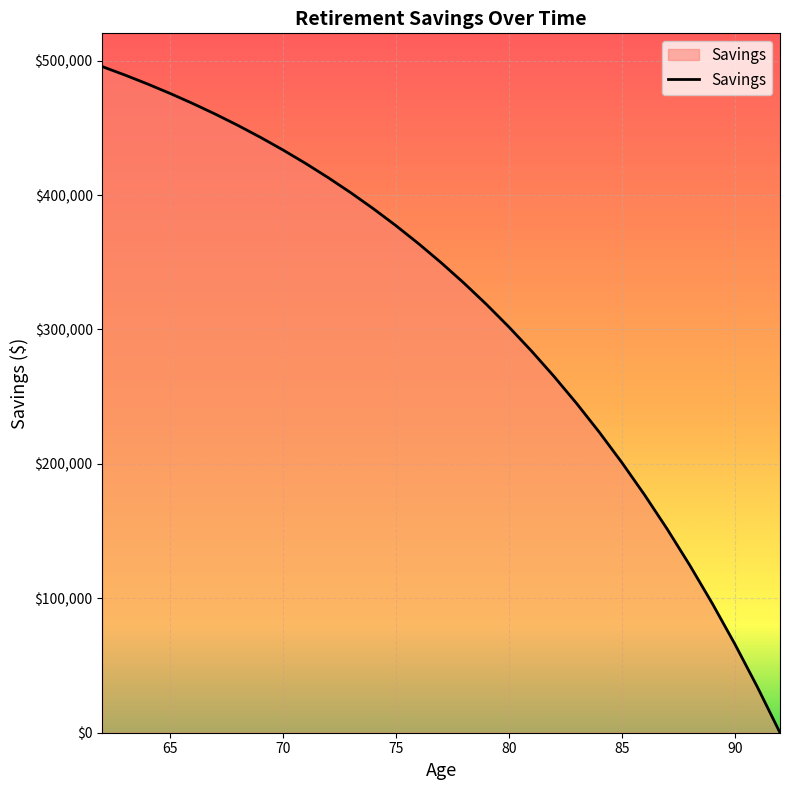

What is the difference between the maximum and minimum values?

495533.9